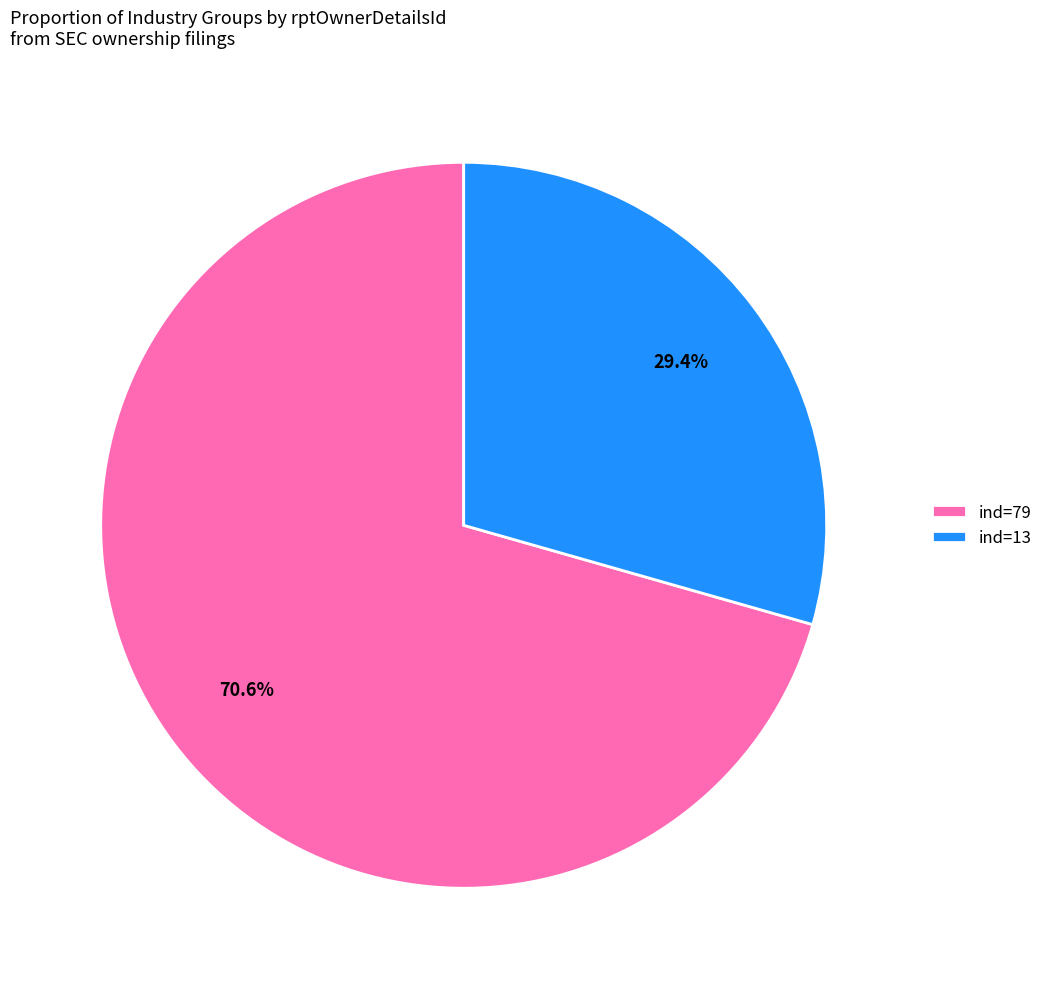

Combined, do ind=13 and ind=79 account for over 50%?

Yes